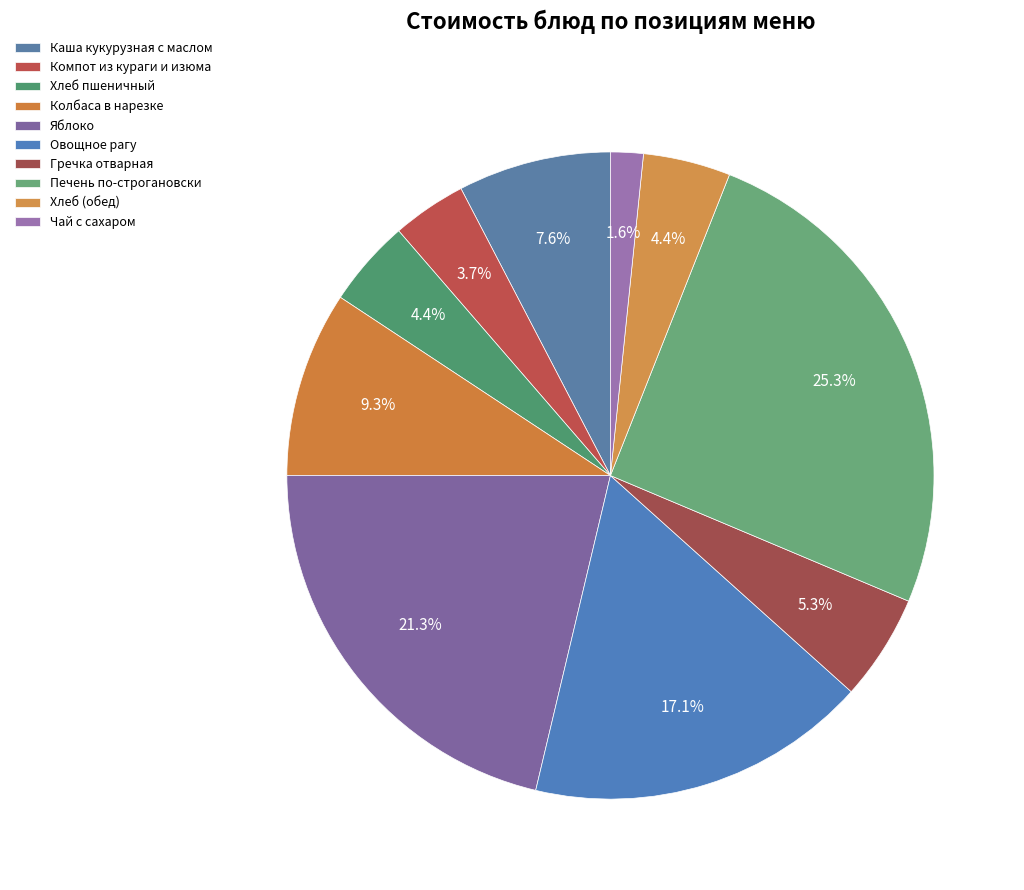

Does any single category account for the majority?

No